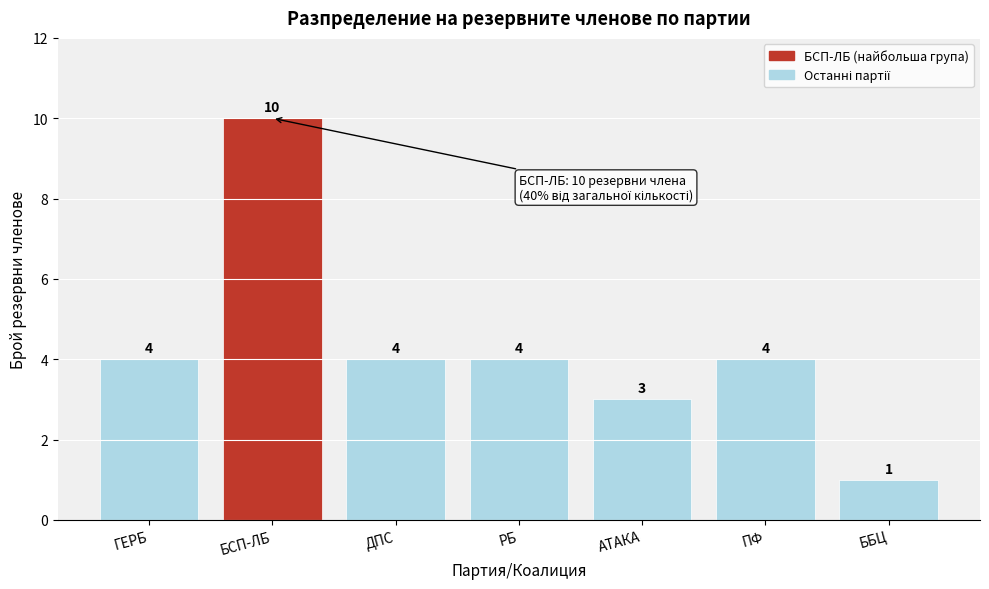

Reading left to right, extract all data points from this chart.

ГЕРБ=4	БСП-ЛБ=10	ДПС=4	РБ=4	АТАКА=3	ПФ=4	ББЦ=1